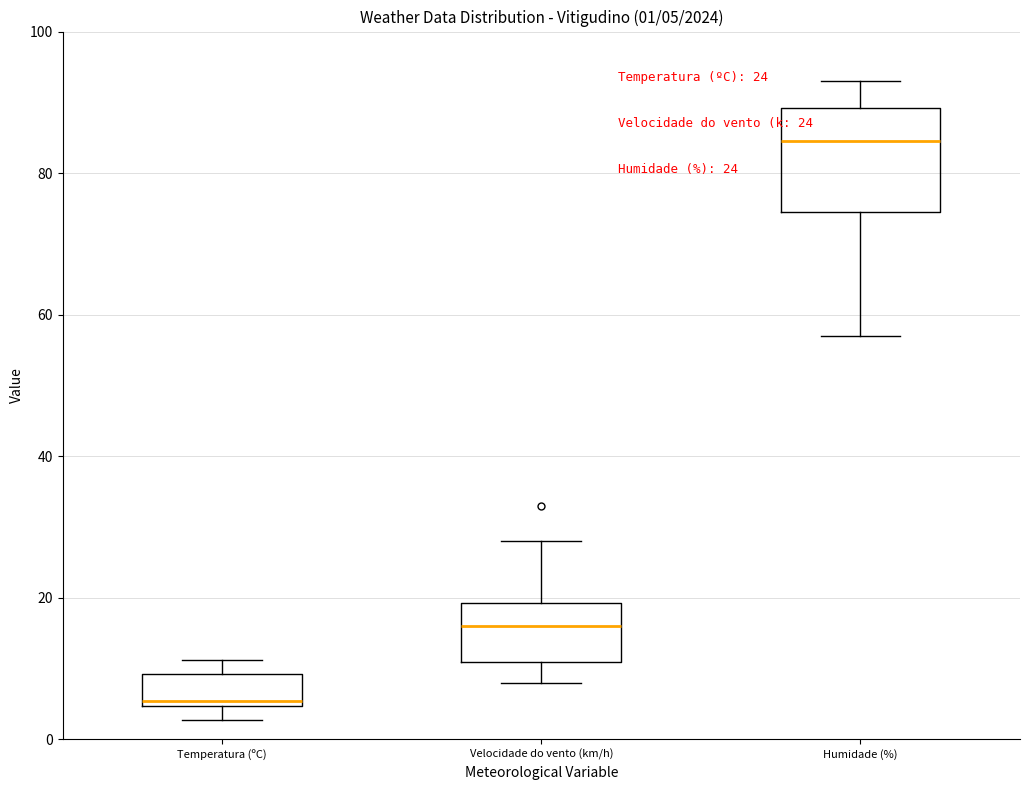

Comparing the boxes themselves (not the whiskers), which one is the tallest?

Humidade (%)